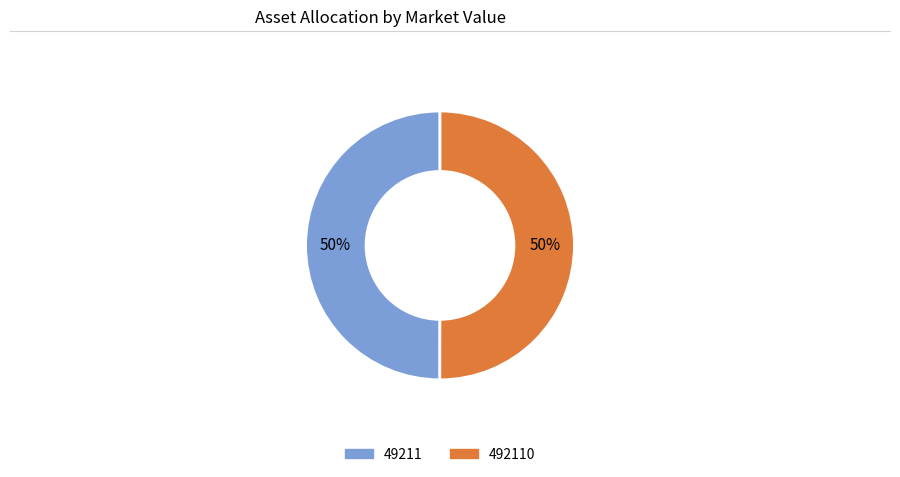

To the nearest percent, what is the average slice percentage?

50%